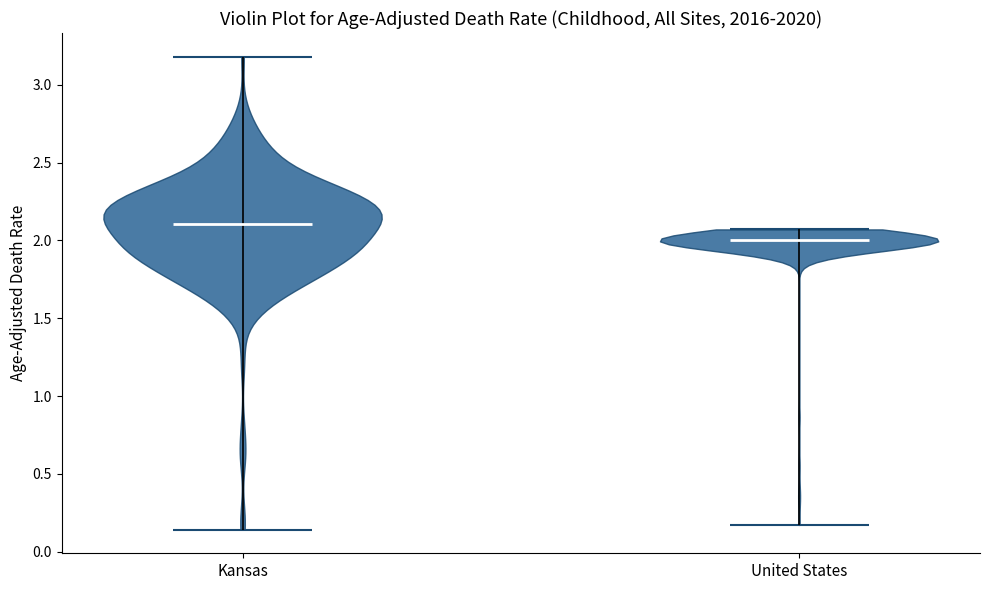

Which violin has the highest median line?

Kansas